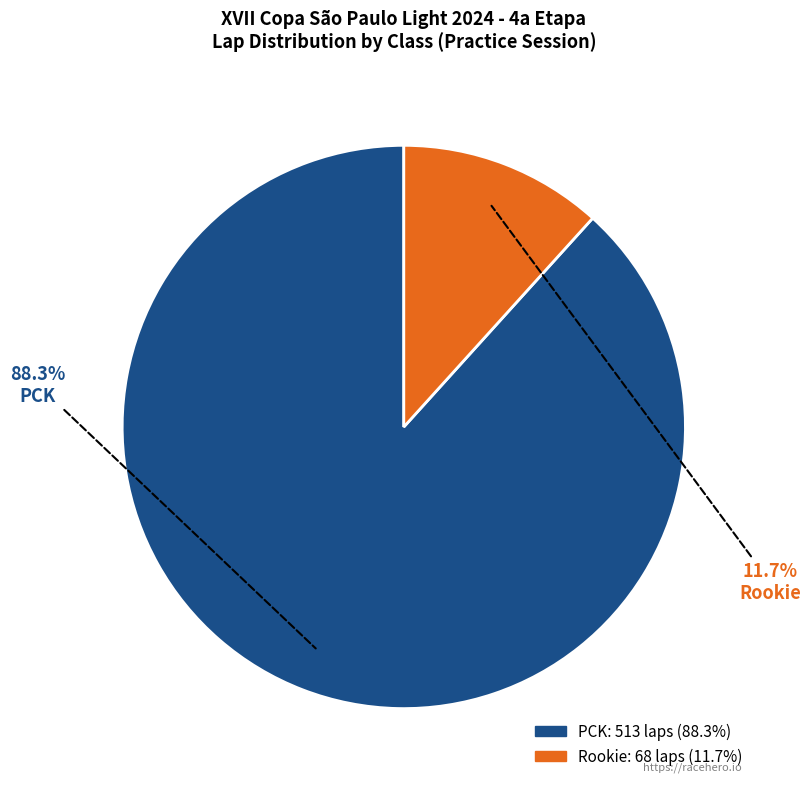

What is the total percentage of PCK and Rookie?

100.0%